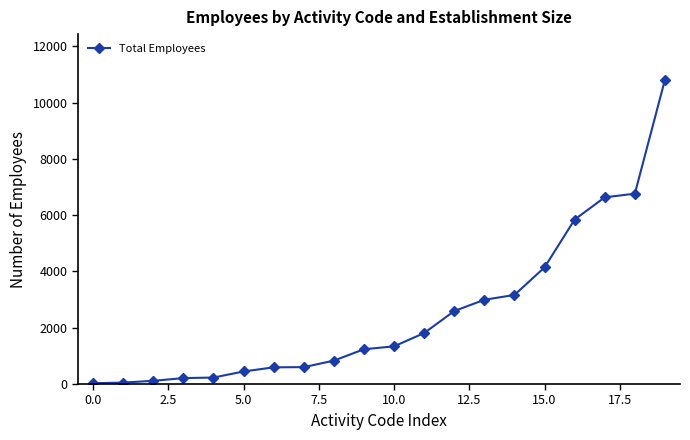

What is the maximum value shown in the chart?

10812